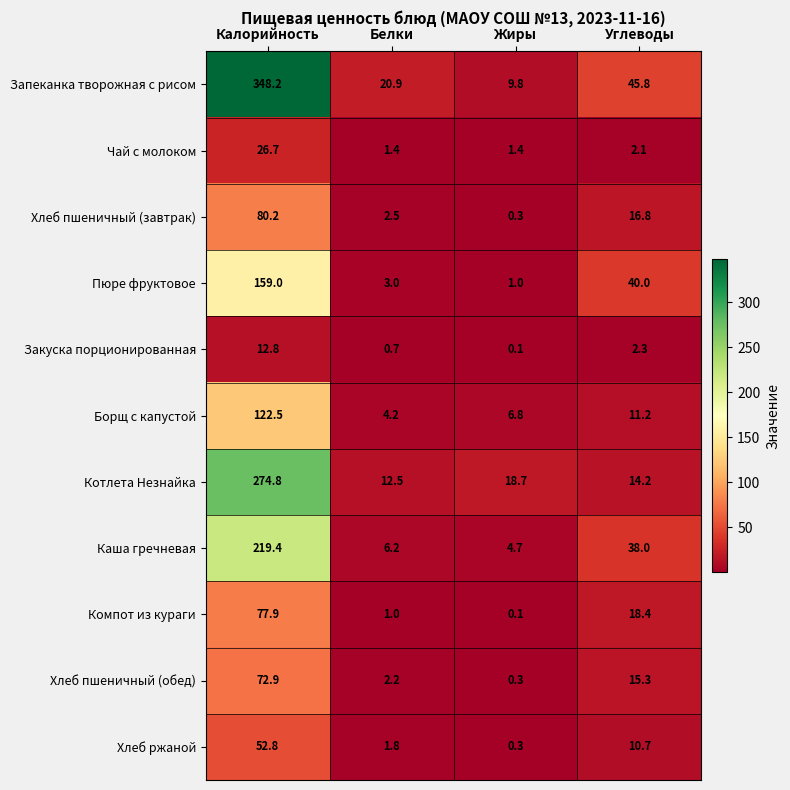

Where is Борщ с капустой nearest to the value 63?

Углеводы